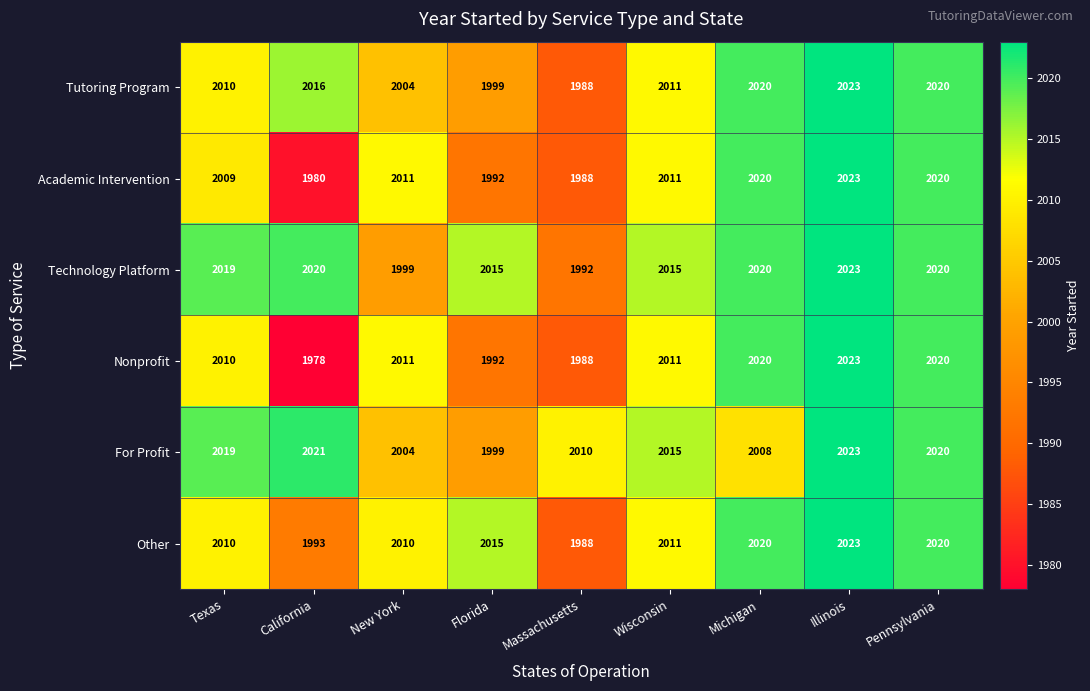

The Tutoring Program series shows 1988 at Massachusetts. True or false?

True